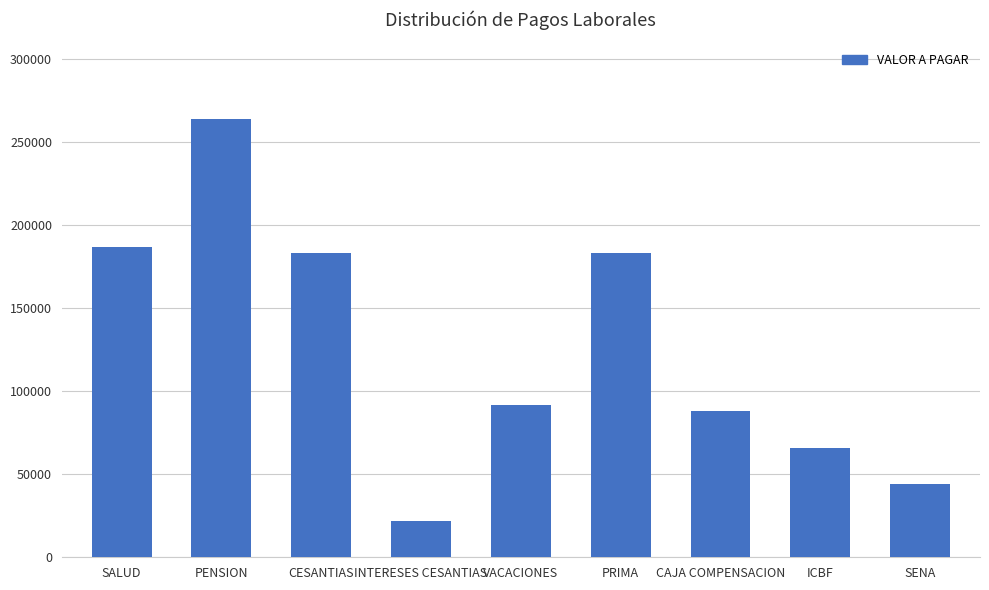

Reading left to right, list all the values displayed in this chart.

187000	264000	183260	22000	91740	183260	88000	66000	44000